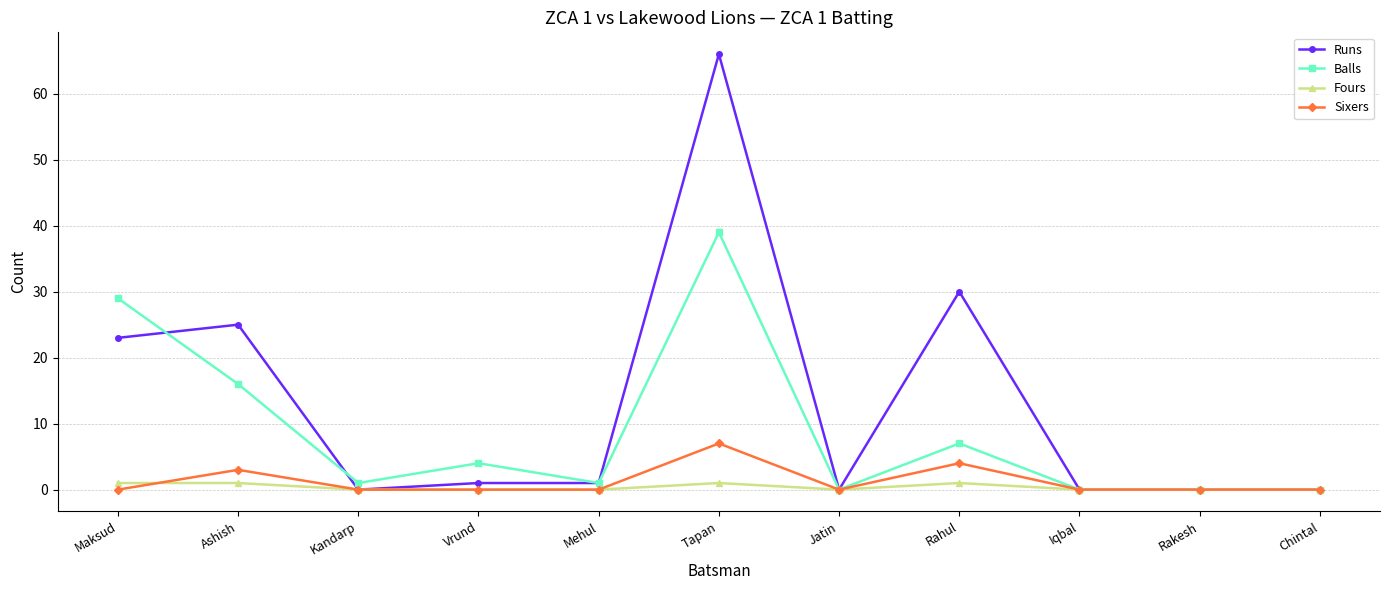

What is the difference between the highest and lowest values at Tapan?

65